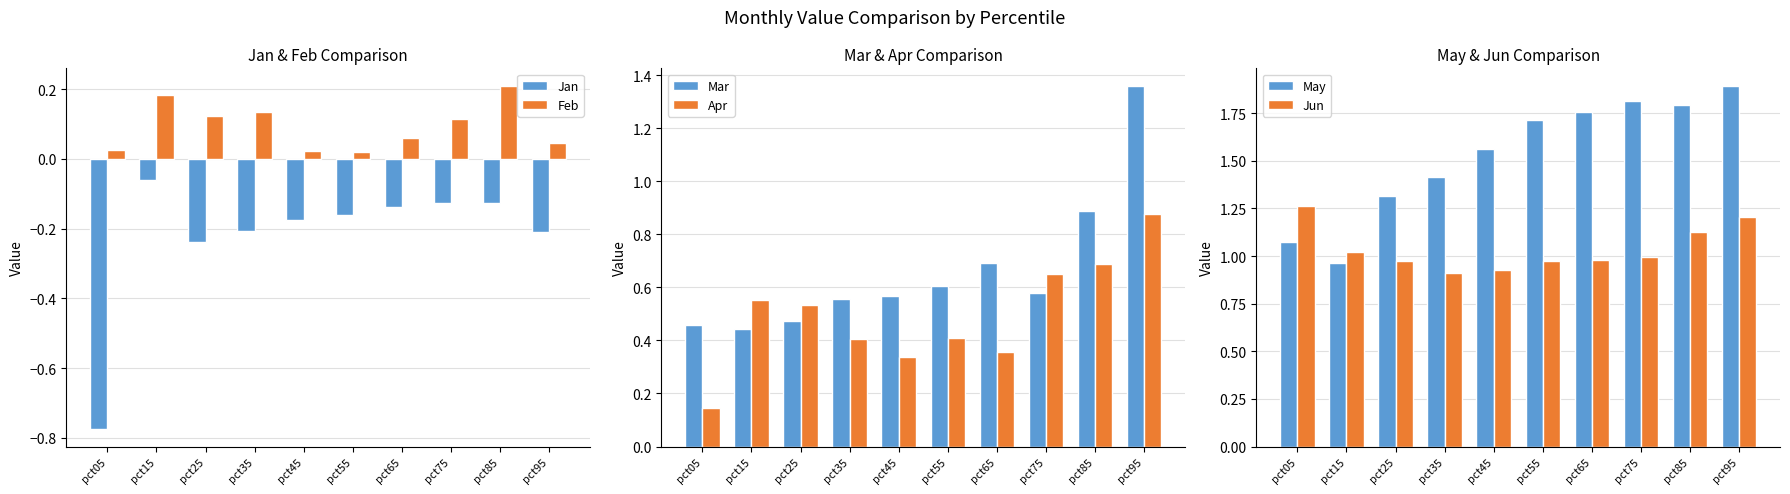

What is the difference between the second highest and second lowest values in the Feb series?

0.2